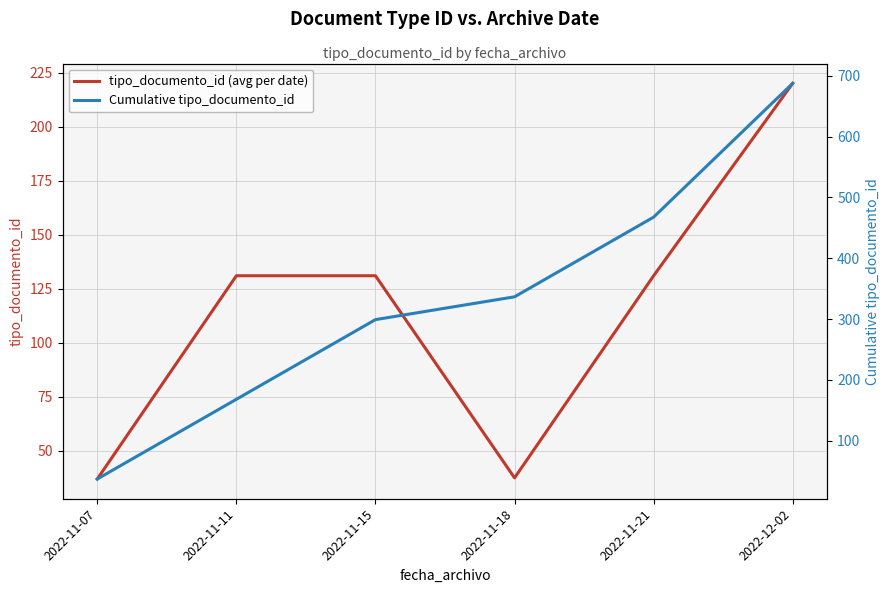

At 2022-11-18, list the series in order from largest to smallest.

Cumulative tipo_documento_id, tipo_documento_id (avg per date)